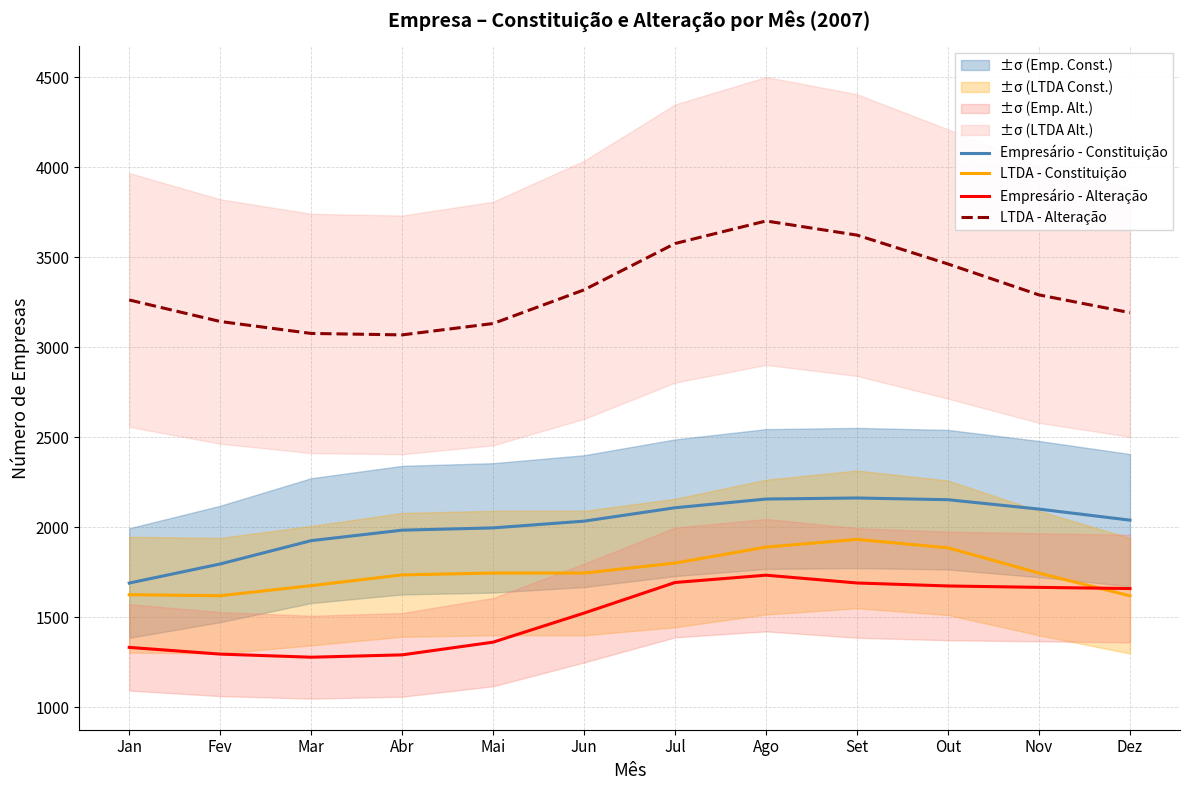

At how many categories does at least one series exceed 2935?

12